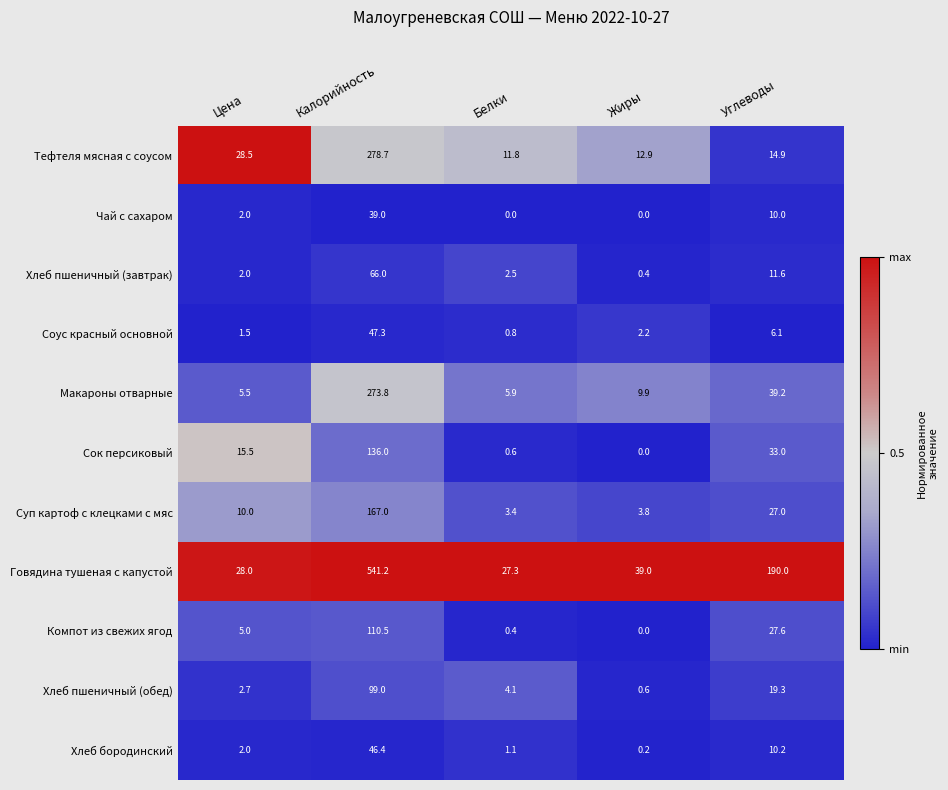

Which series changed the most between Жиры and Углеводы?

Говядина тушеная с капустой